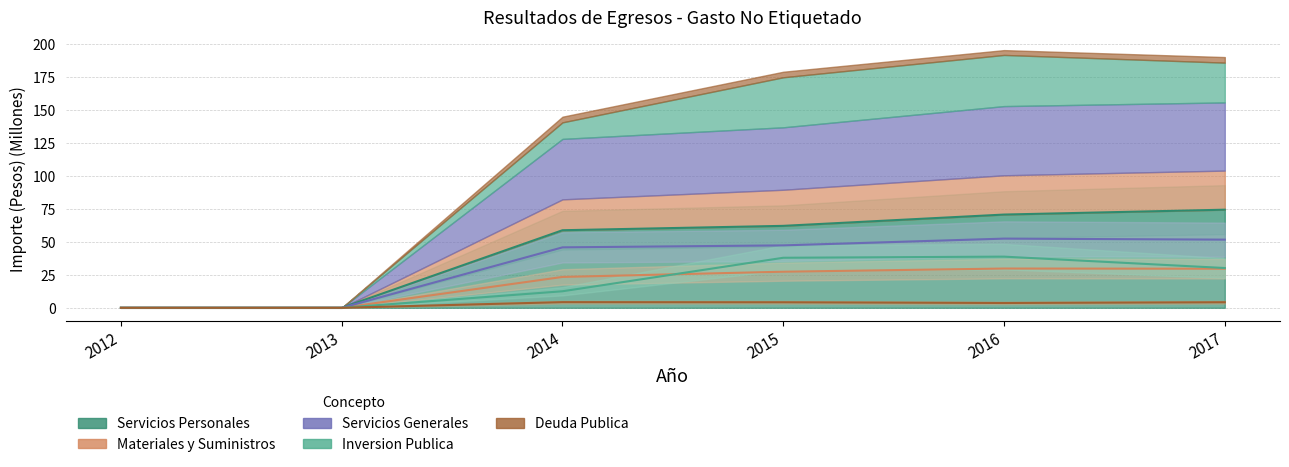

True or false: Deuda Publica has a value of 0.0 at 2013.

True